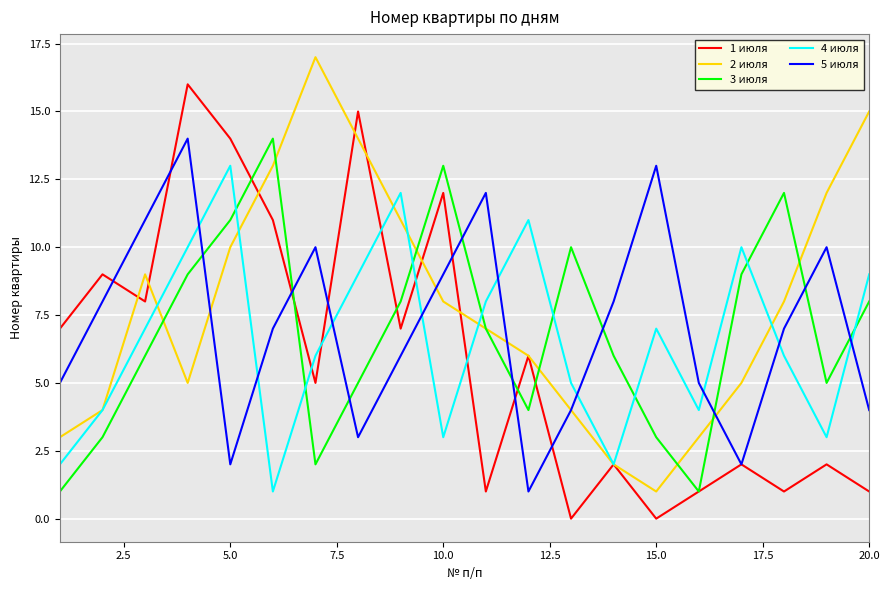

True or false: 3 июля and 5 июля intersect in this chart.

True